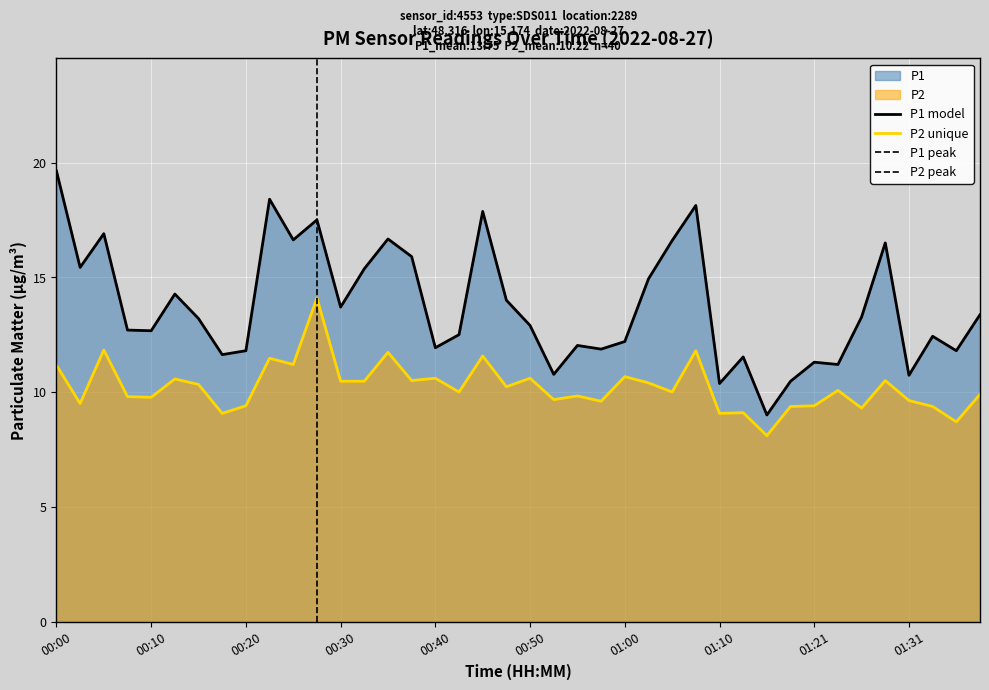

At 00:05, list the series in order from largest to smallest.

P1, P2